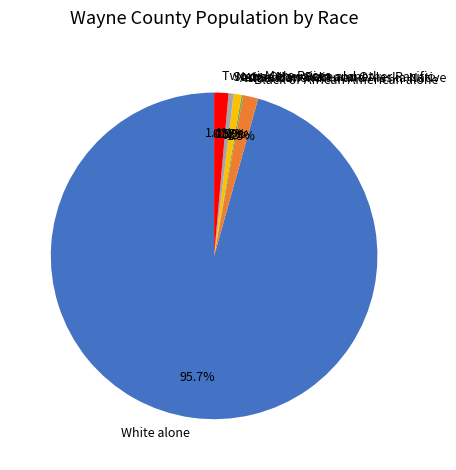

How much of the chart is everything except Black or African American alone?

98.5%